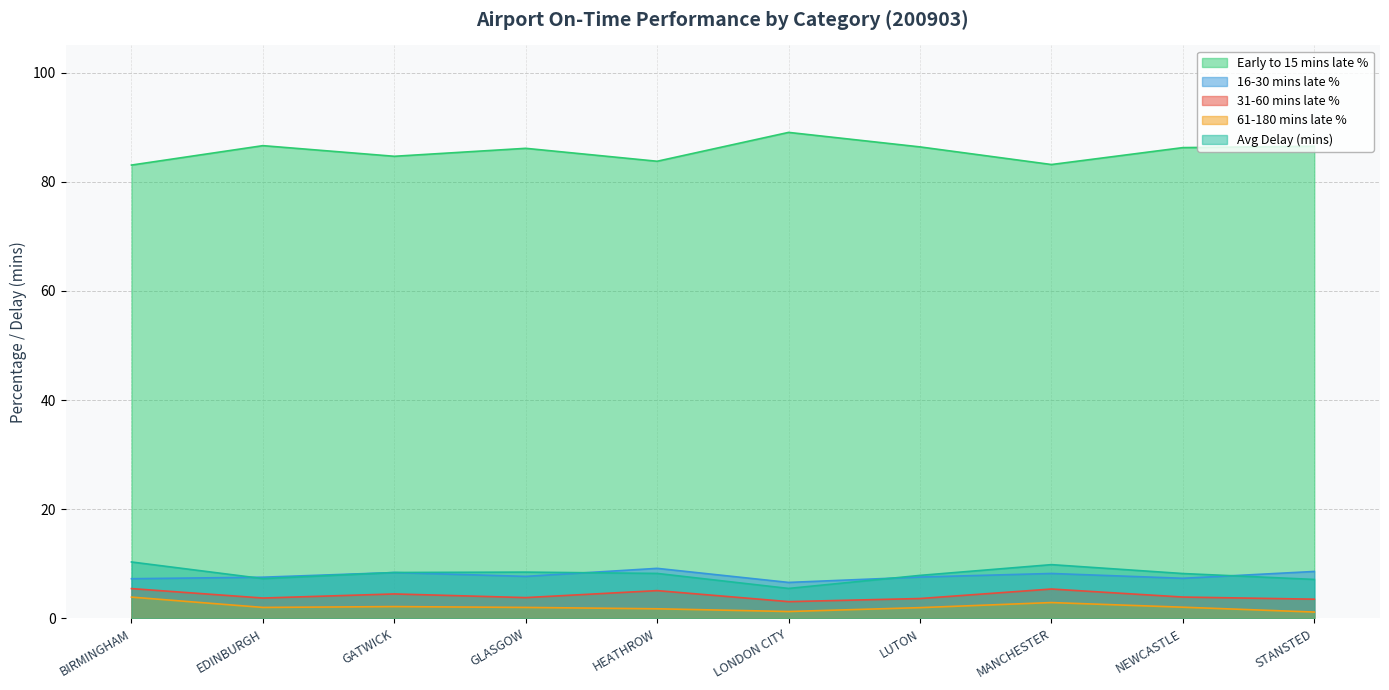

What position from the left is LONDON CITY?

6